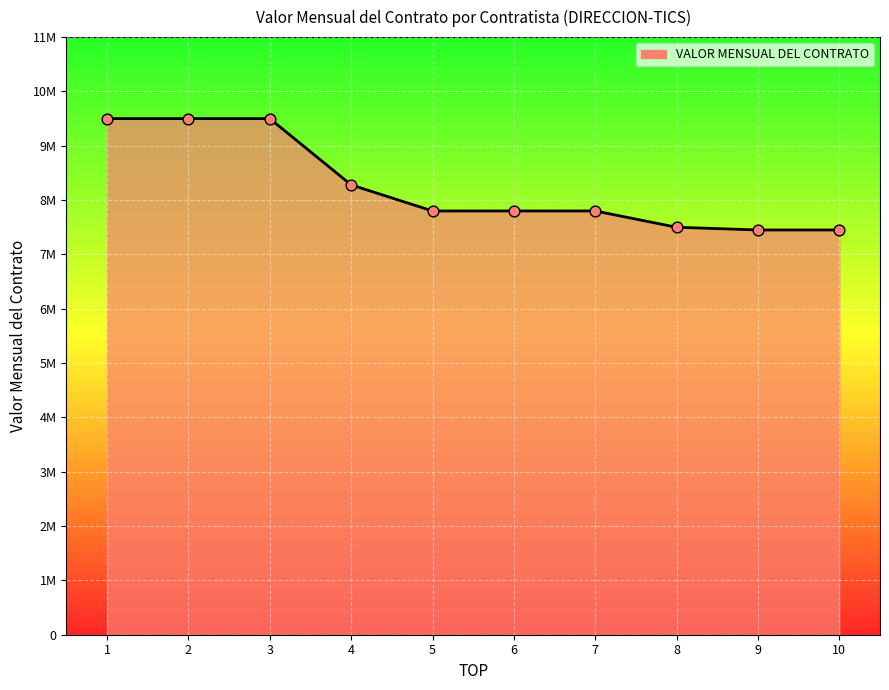

Which has a higher value, 8 or 9?

8